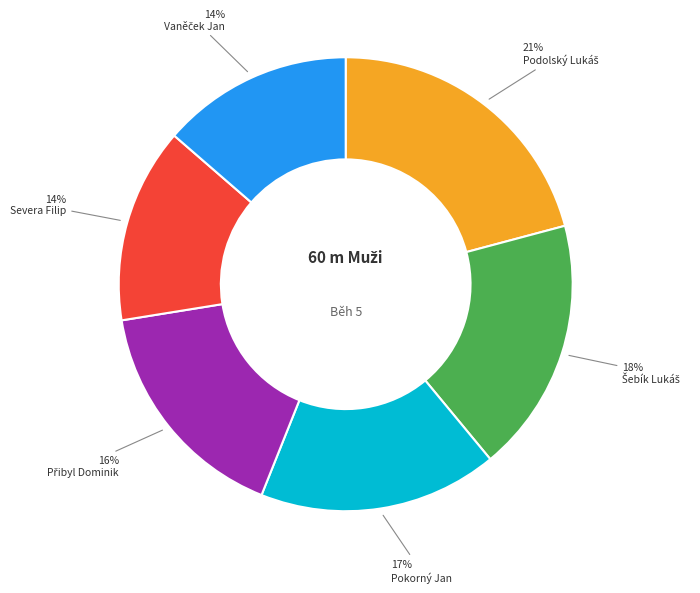

To the nearest percent, what is the average slice percentage?

17%